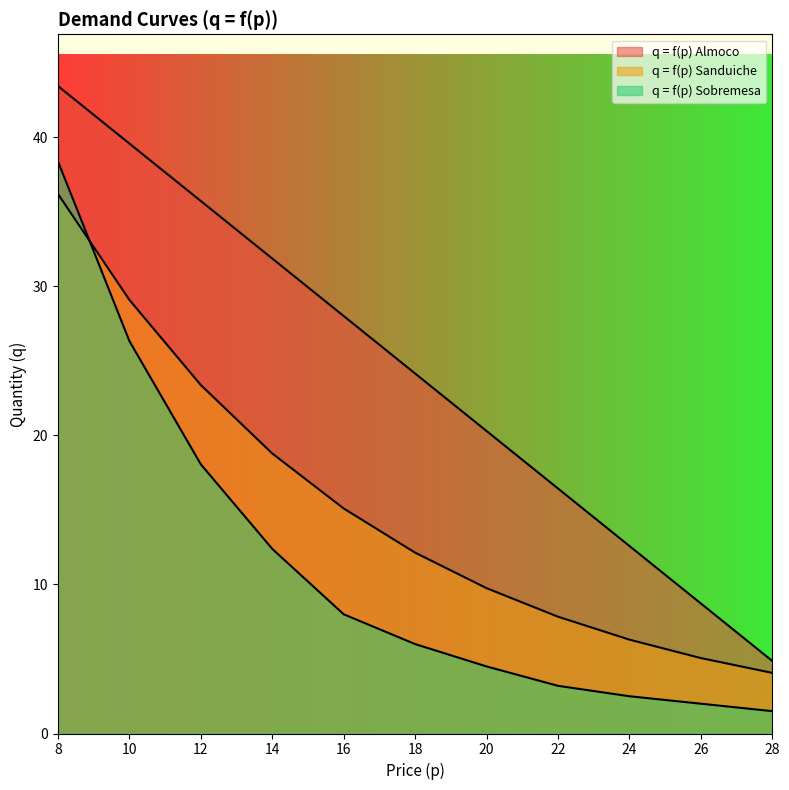

What is the average value of the q = f(p) Sobremesa series?

11.2